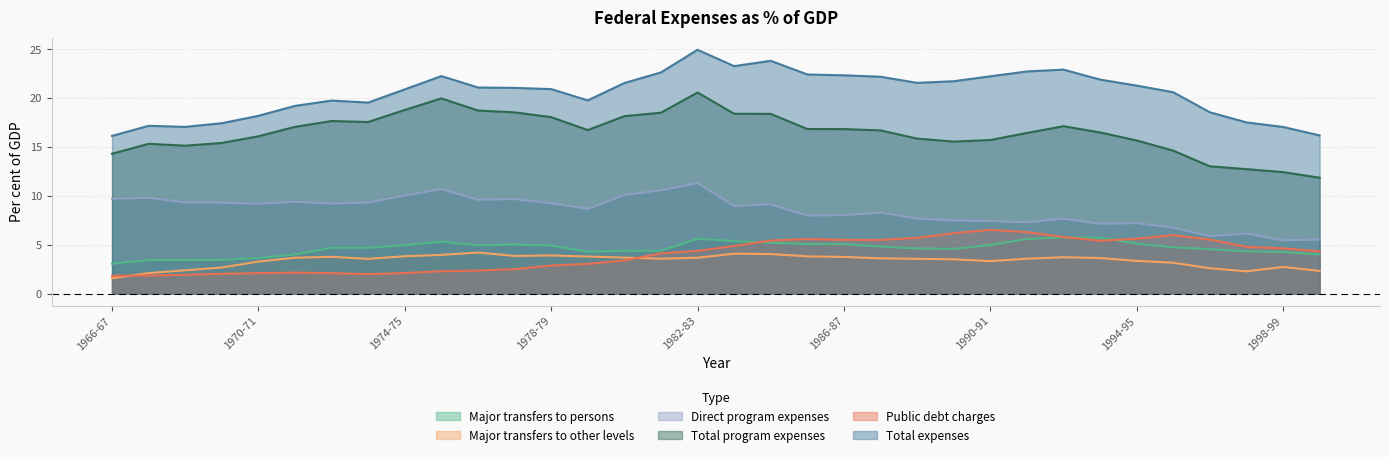

The value of Total expenses at 1976-77 is 21.1. True or false?

True